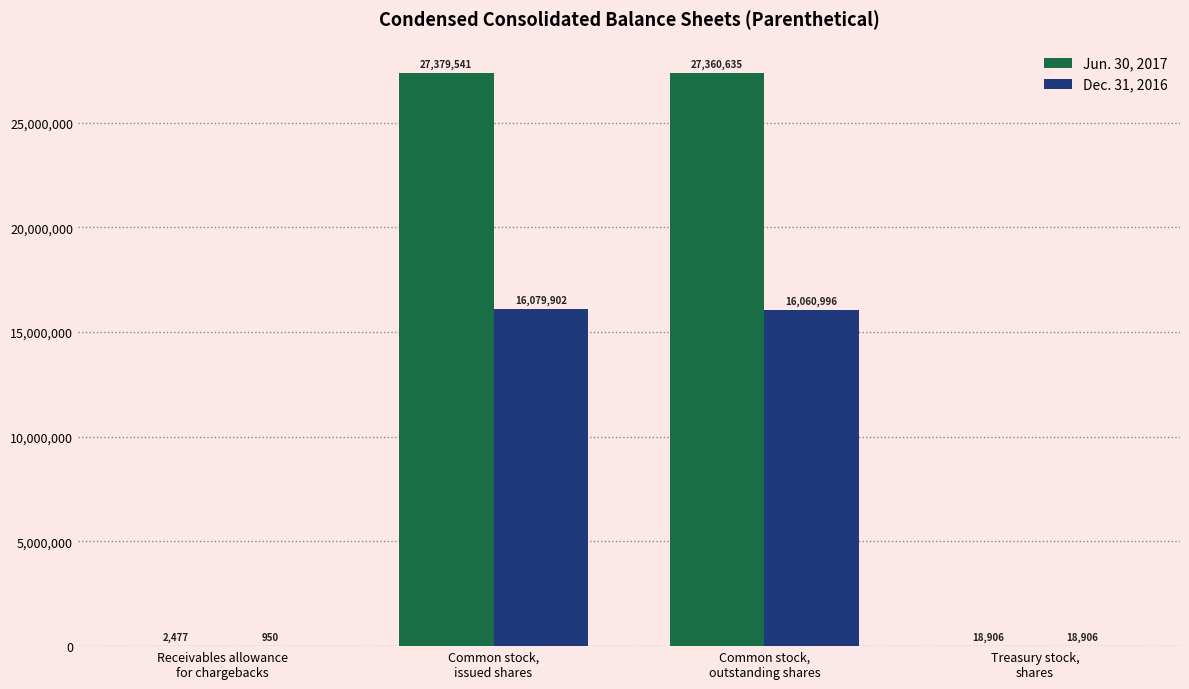

Reading left to right, extract all data points from this chart.

Jun. 30, 2017: 2477	27379541	27360635	18906
Dec. 31, 2016: 950	16079902	16060996	18906